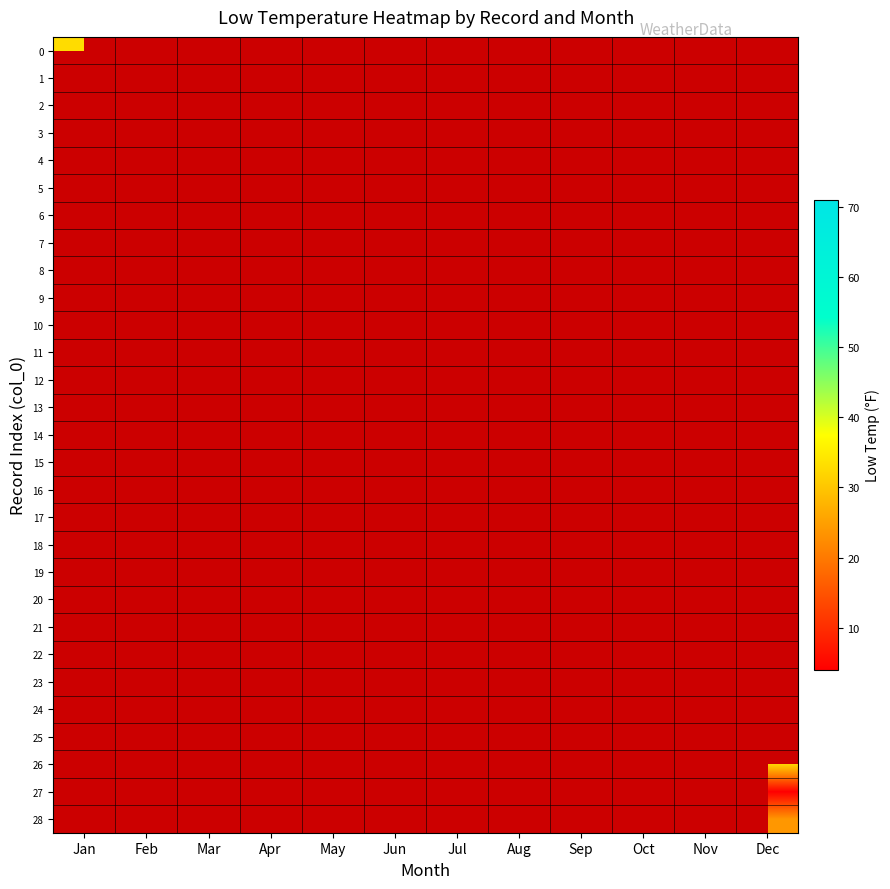

Is the value of 18 at Sep greater than the value of 17 at Jan?

No